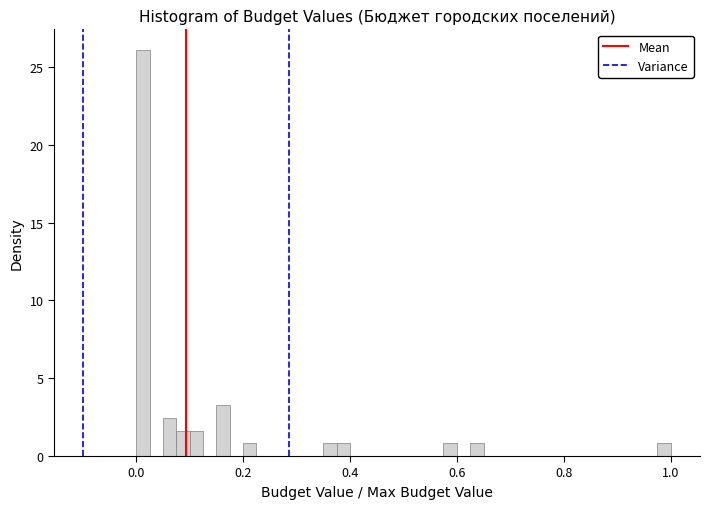

Read against the x-axis, roughly where is the centre of the tallest bar?

0.02